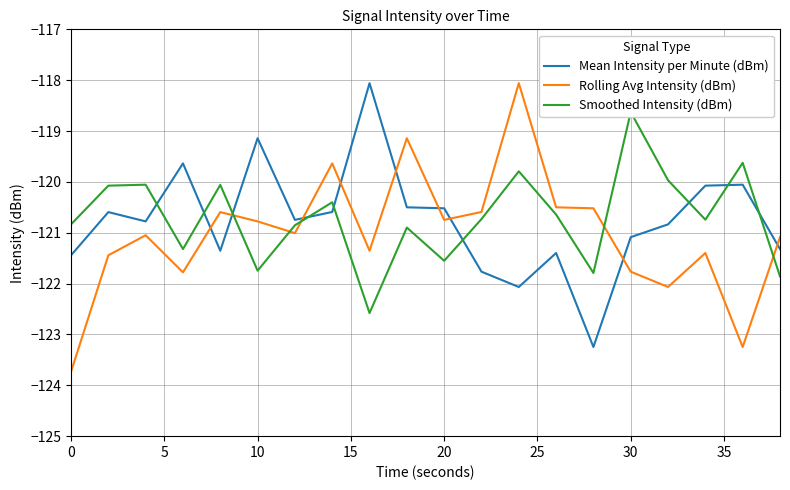

Rank the categories by Rolling Avg Intensity (dBm) value from lowest to highest.

0, 18, 16, 15, 15, 5, 17, 40, 19, 10, 30, 25, 10, 20, 11, 14, 13, 35, 9, 12